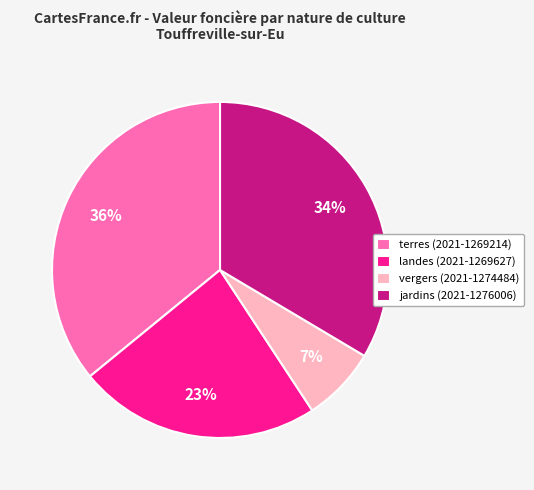

To the nearest percent, what portion does vergers (2021-1274484) represent?

7%